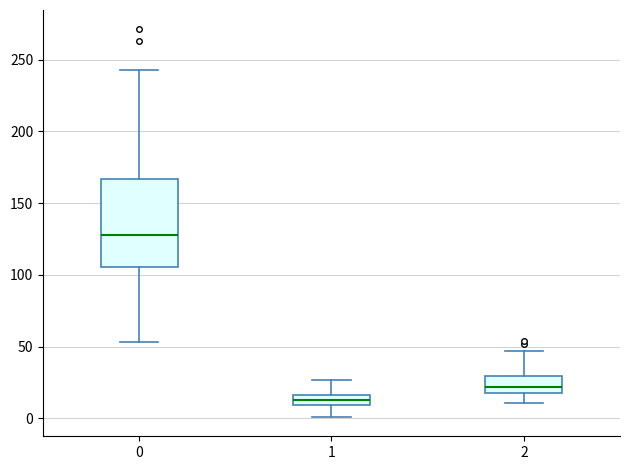

Reading left to right, transcribe this box plot: for each box, give where its median line is, the range the box spans, and where its two whiskers end, as read against the y-axis. The values are not printed on the chart, so give them approximately, as read against the axis.

0: median 130, box 105 to 165, whiskers 55 to 245
1: median 15 (inside the box), box 10 to 15, whiskers 0 to 25
2: median 20 (inside the box), box 20 to 30, whiskers 10 to 45